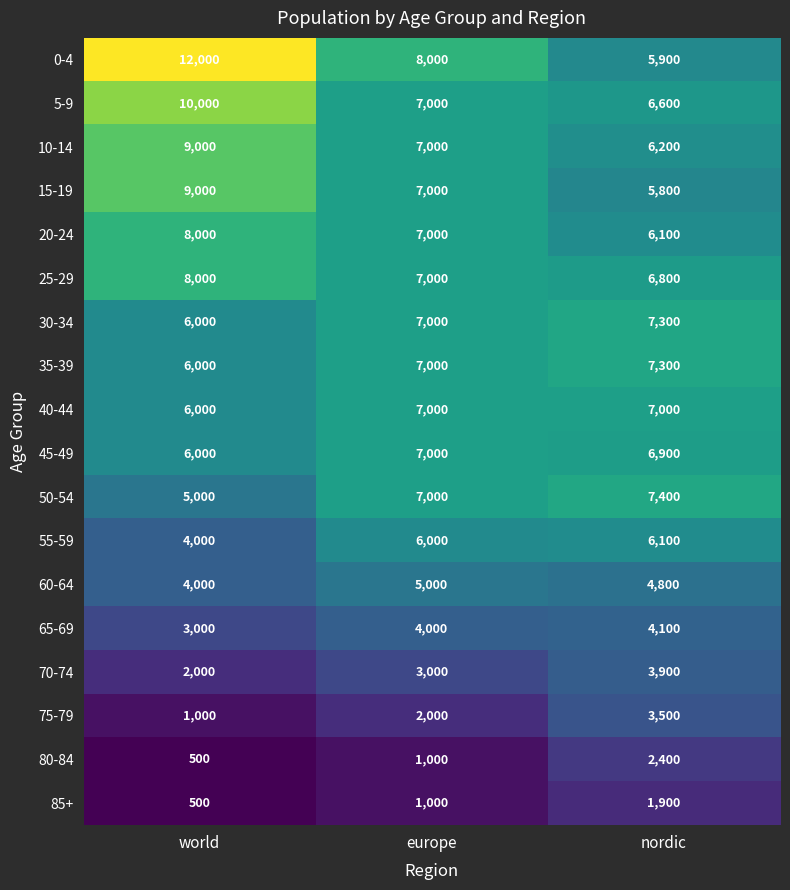

Rank the categories by 55-59 value from lowest to highest.

world, europe, nordic